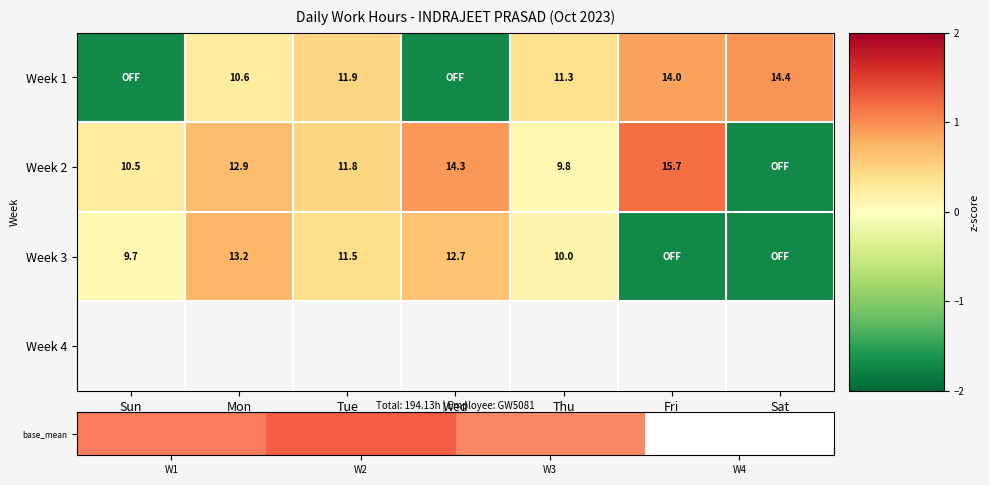

How many distinct data groups are displayed?

4